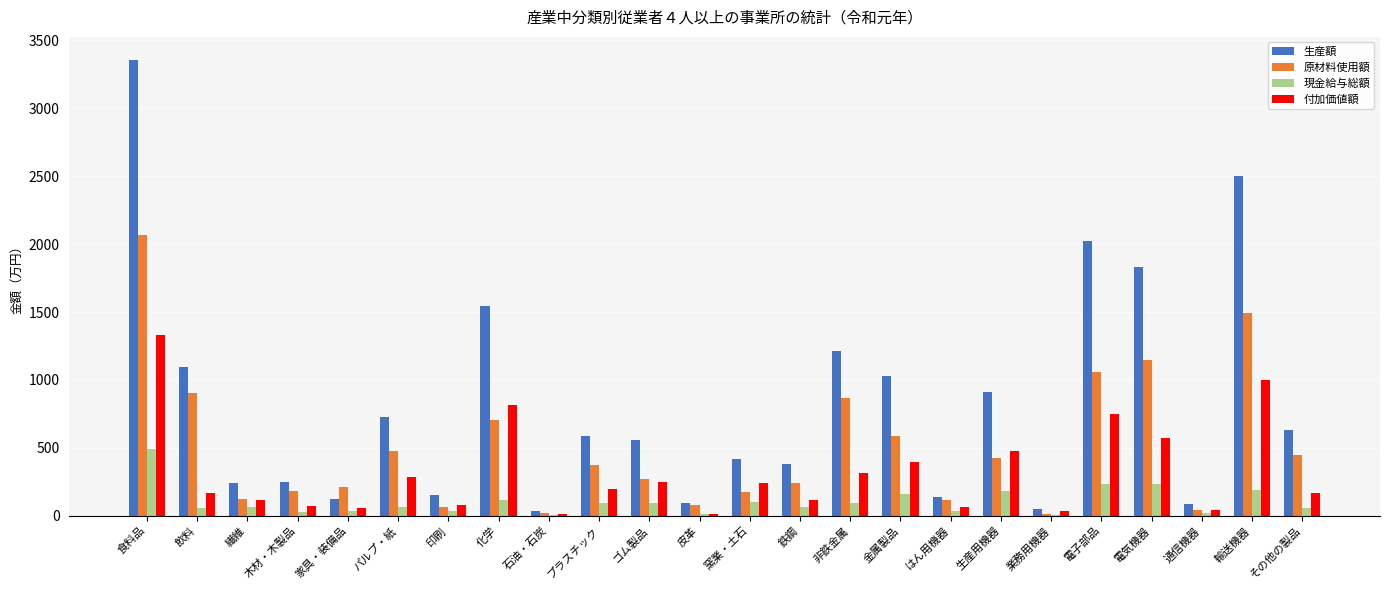

At which category does the chart reach its peak across all series?

食料品